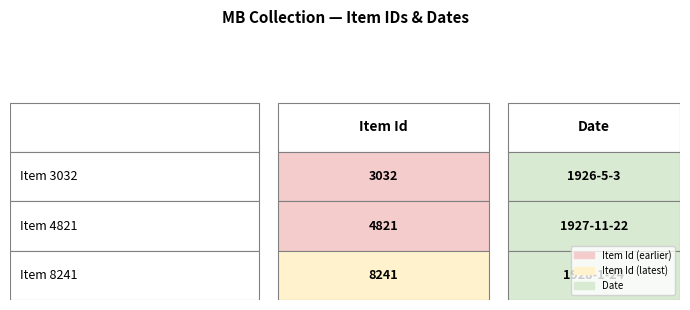

What is the value of the 3rd bar from the left?

8241